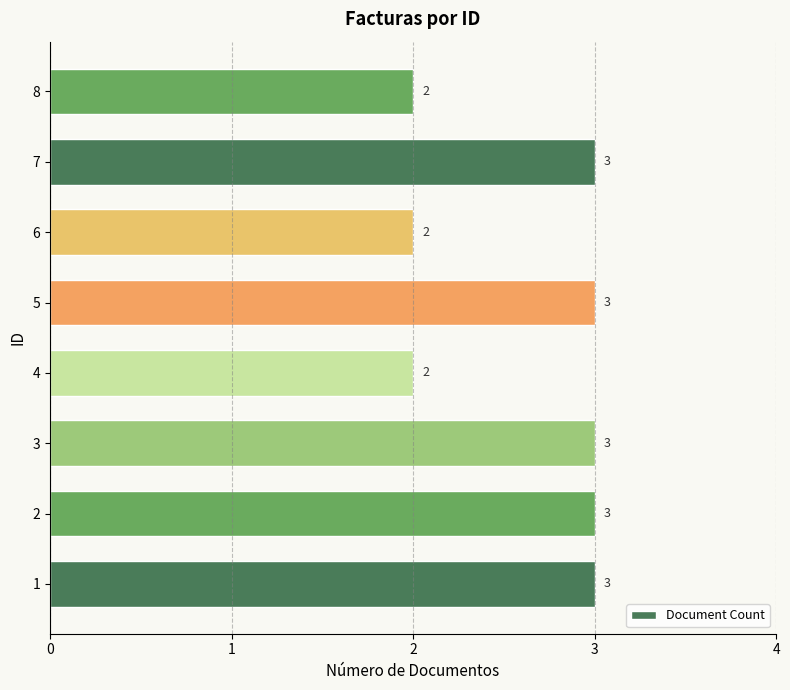

What is the minimum value shown in the chart?

2